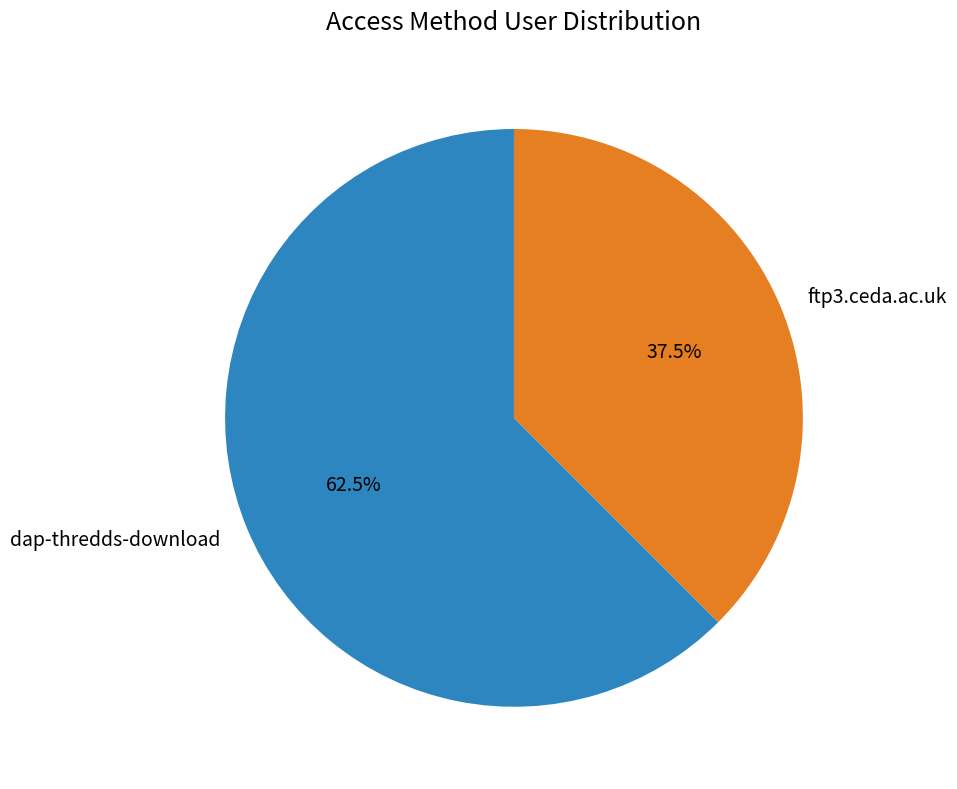

Approximately how many times larger is the value at dap-thredds-download compared to ftp3.ceda.ac.uk?

1.7